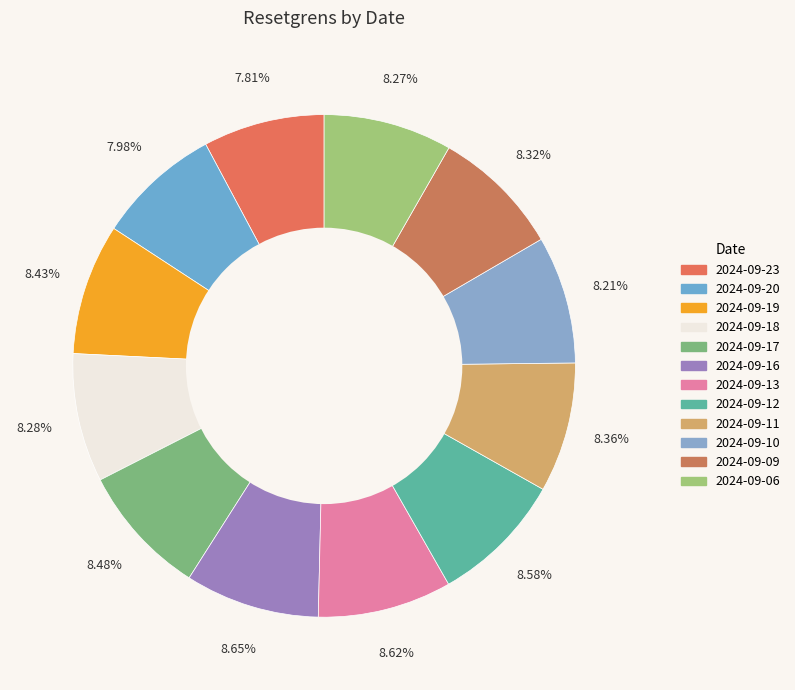

Does any single category account for the majority?

No